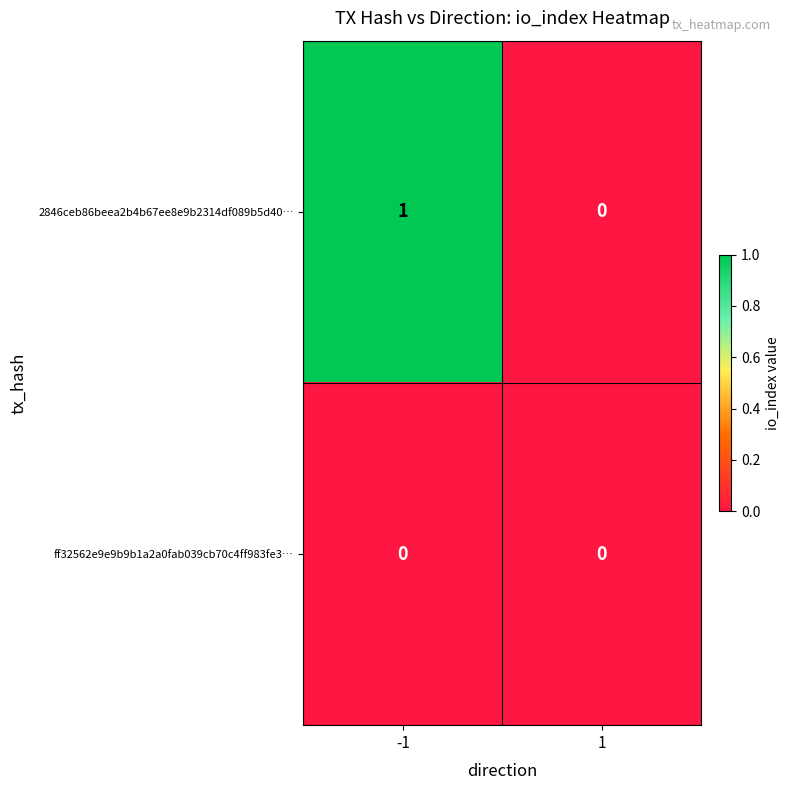

The 2846ceb86beea2b4b67ee8e9b2314df089b5d40… series shows 1 at -1. True or false?

True